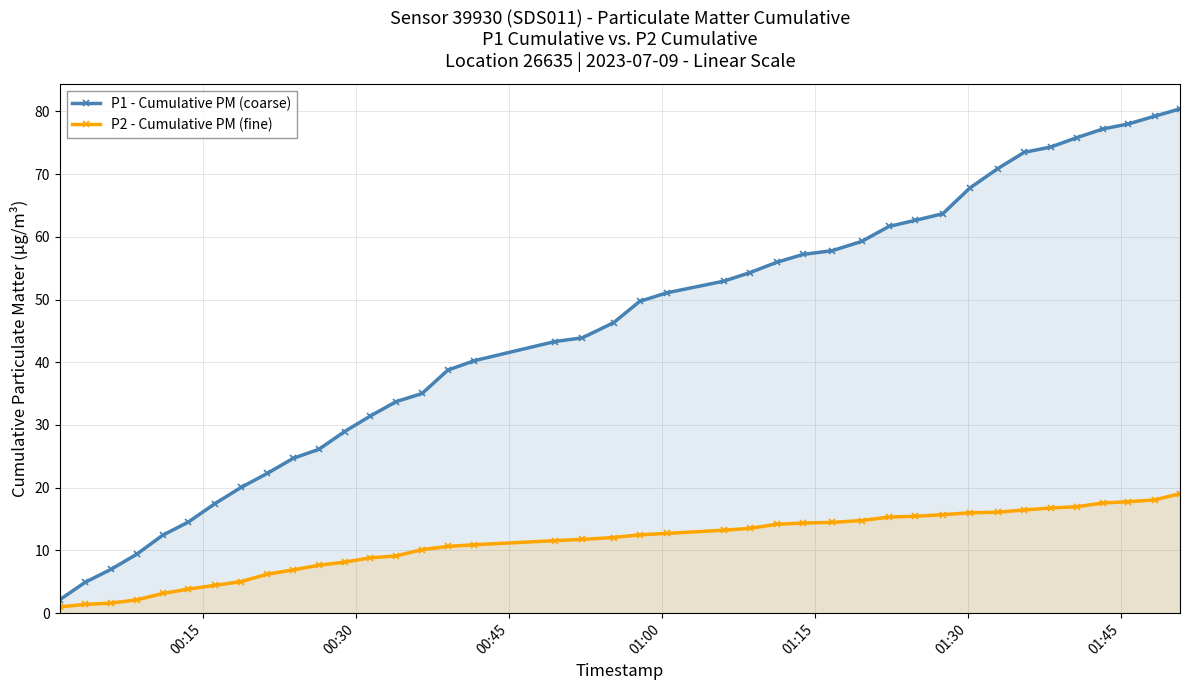

Rank the series by their average value, from lowest to highest.

P2 - Cumulative PM (fine), P1 - Cumulative PM (coarse)